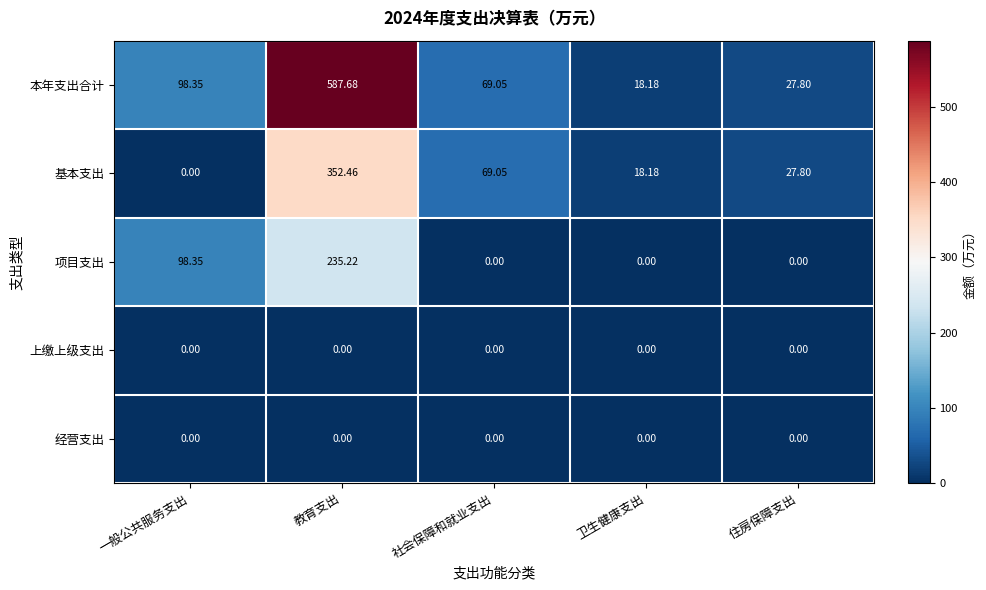

Which series changed the most between 一般公共服务支出 and 教育支出?

本年支出合计